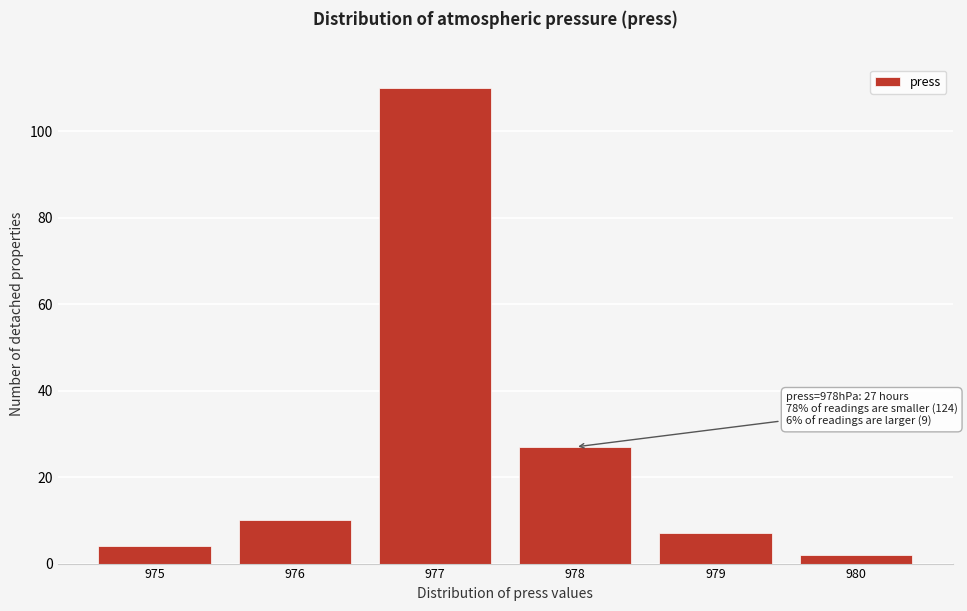

Which range on the x-axis has the tallest bar?

976.5 to 977.5